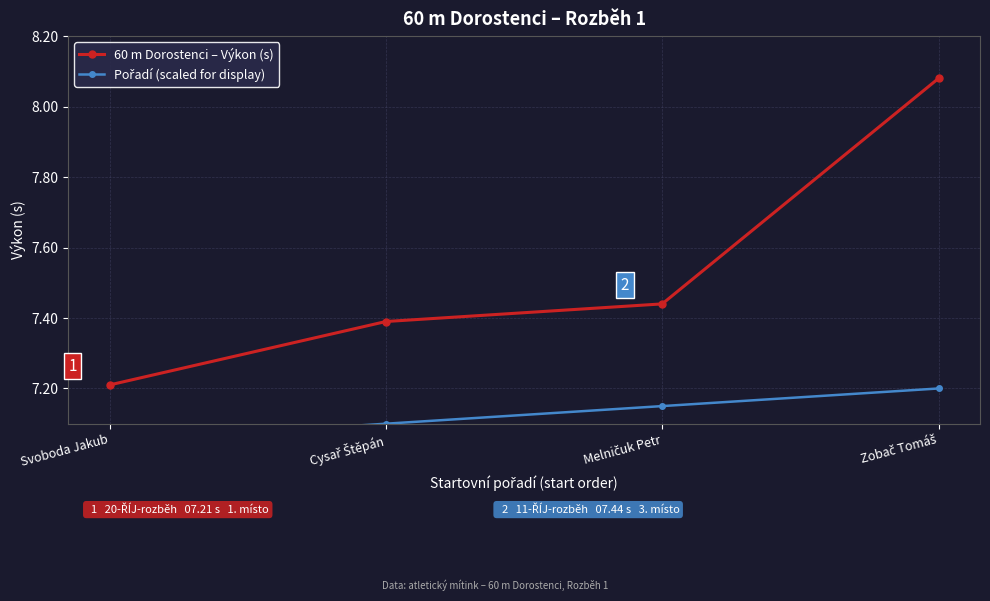

Is it true that 60 m Dorostenci – Výkon (s) equals 3.2 at Svoboda Jakub?

False